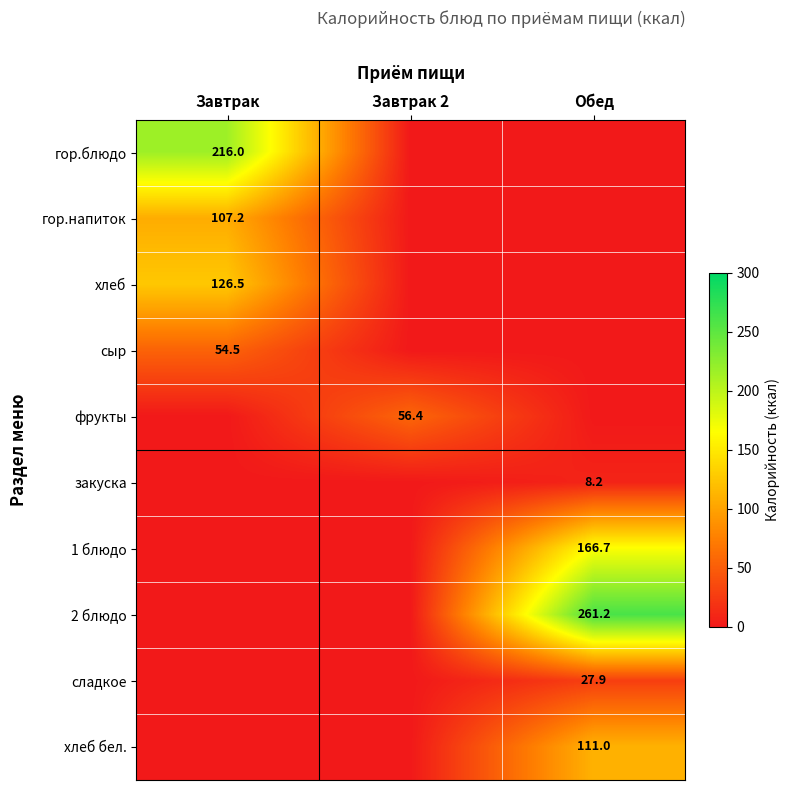

The value of фрукты at Завтрак 2 is 56.4. True or false?

True